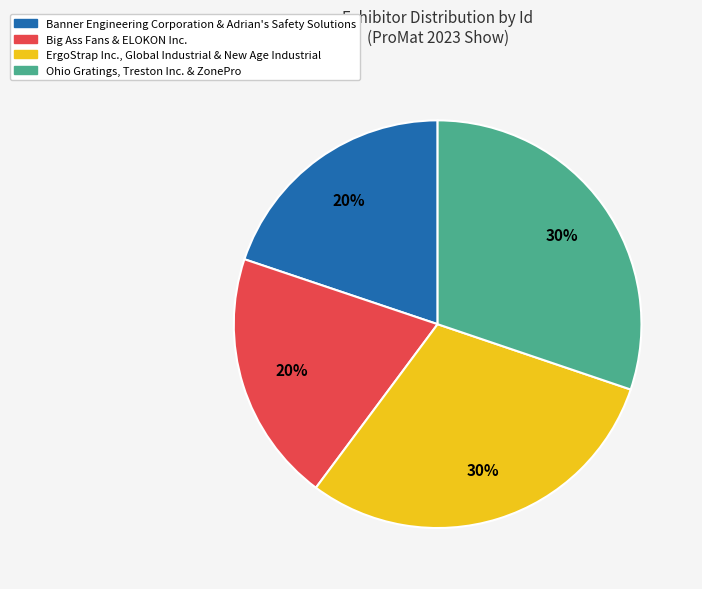

To the nearest percent, what is the difference between the largest and smallest slice percentages?

10%